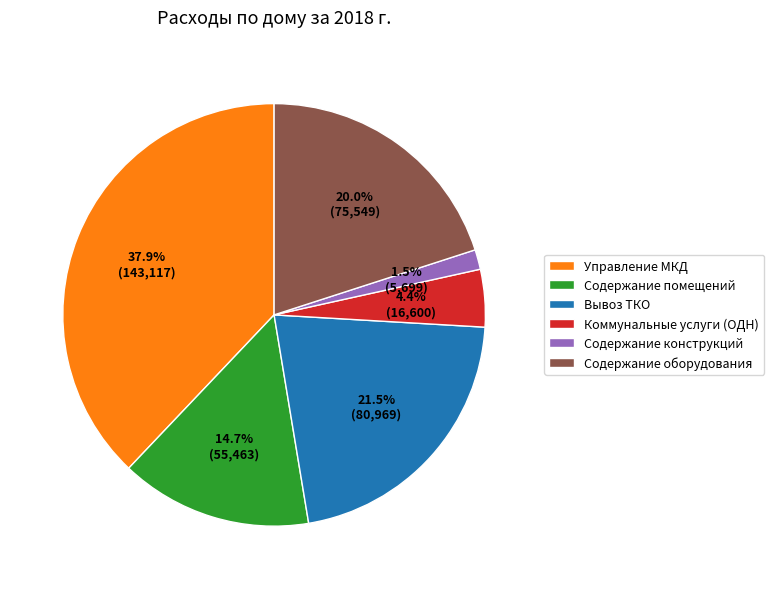

How many slices are in this pie chart?

6